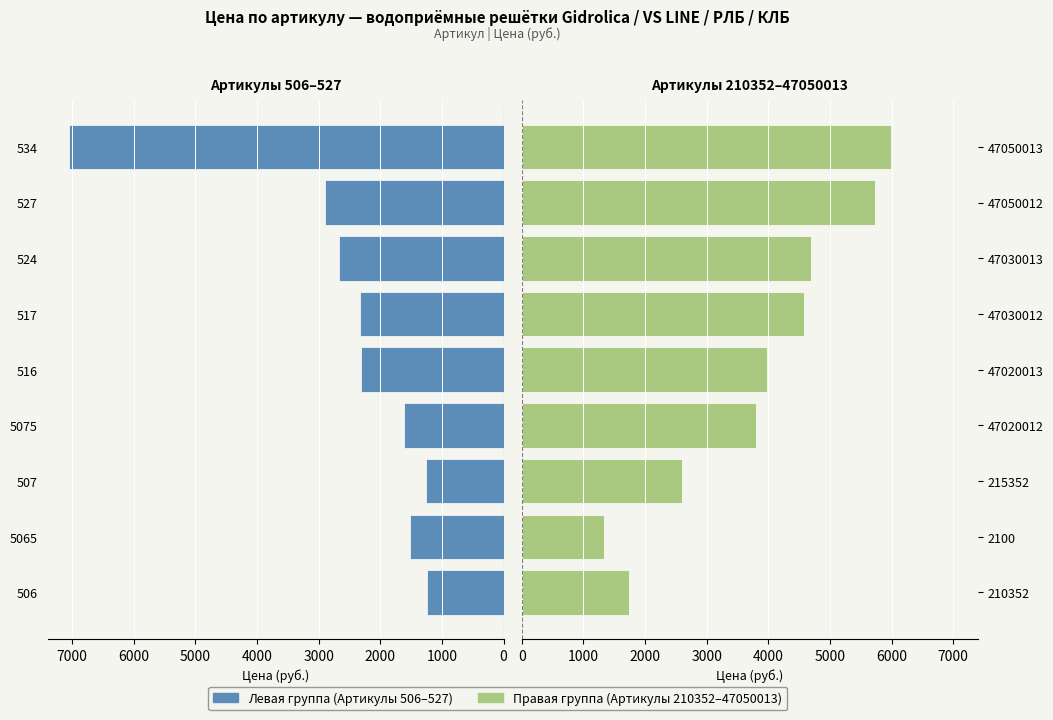

Reading right to left, extract all data points from this chart.

Левая группа (Артикулы 506–527): -7044	-2904	-2676	-2328	-2316	-1620	-1260	-1520	-1236
Правая группа (Артикулы 210352–47050013): 5988	5724	4692	4584	3984	3792	2592	1332	1740